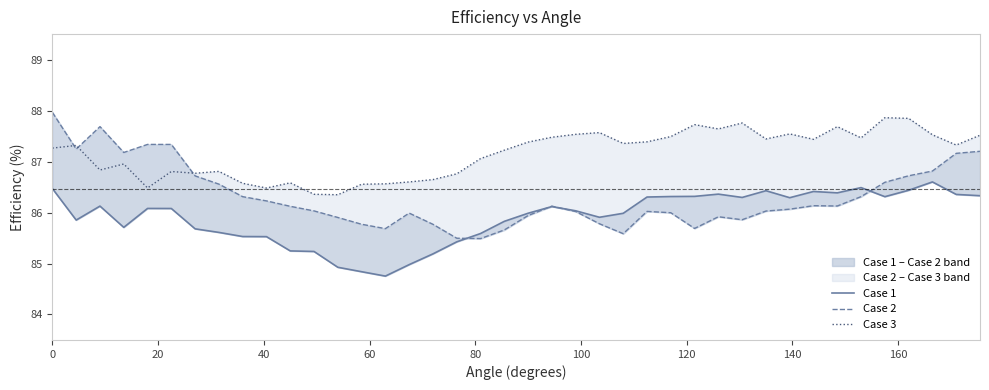

Rank the series by their maximum value, from highest to lowest.

Case 2, Case 3, Case 1